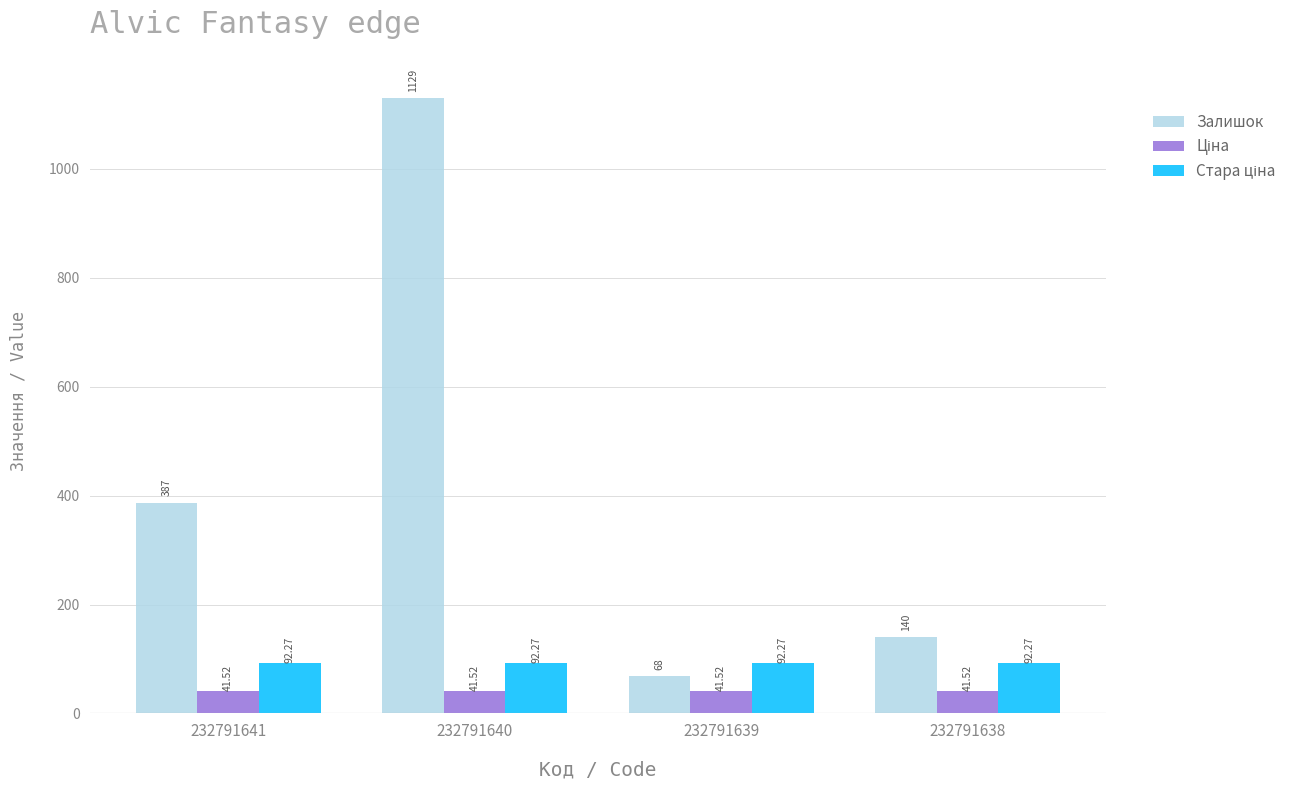

Which series changed the most between 232791639 and 232791638?

Залишок